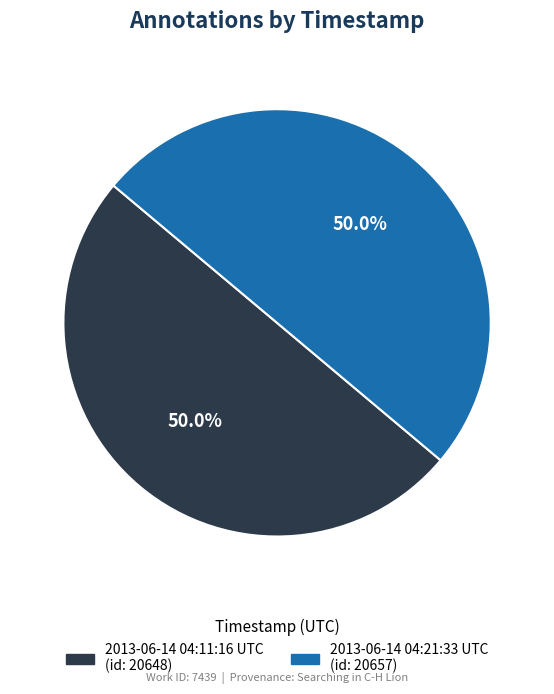

What percentage is the 2013-06-14 04:11:16 UTC slice, to the nearest percent?

50%